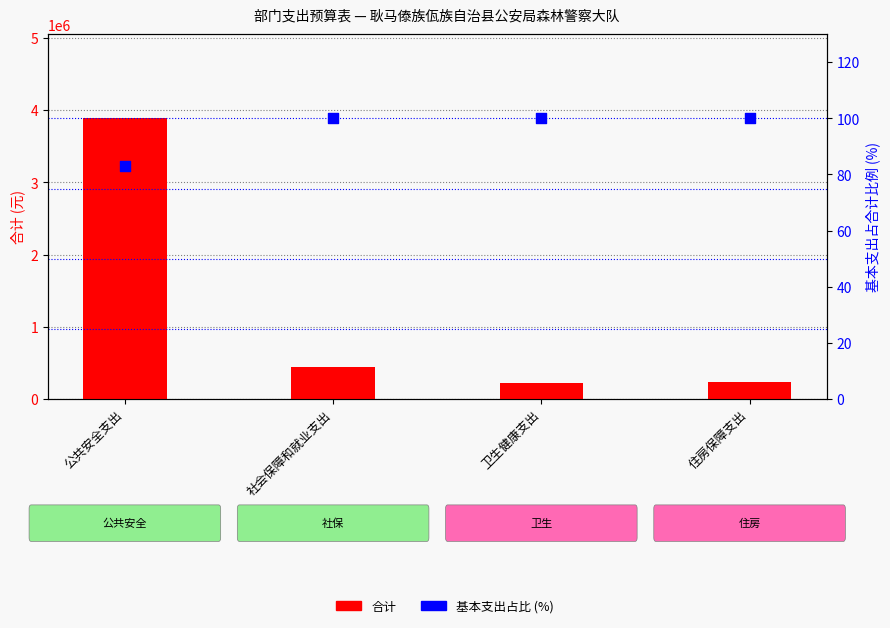

Which series reaches the minimum Y coordinate?

基本支出占比 (%)